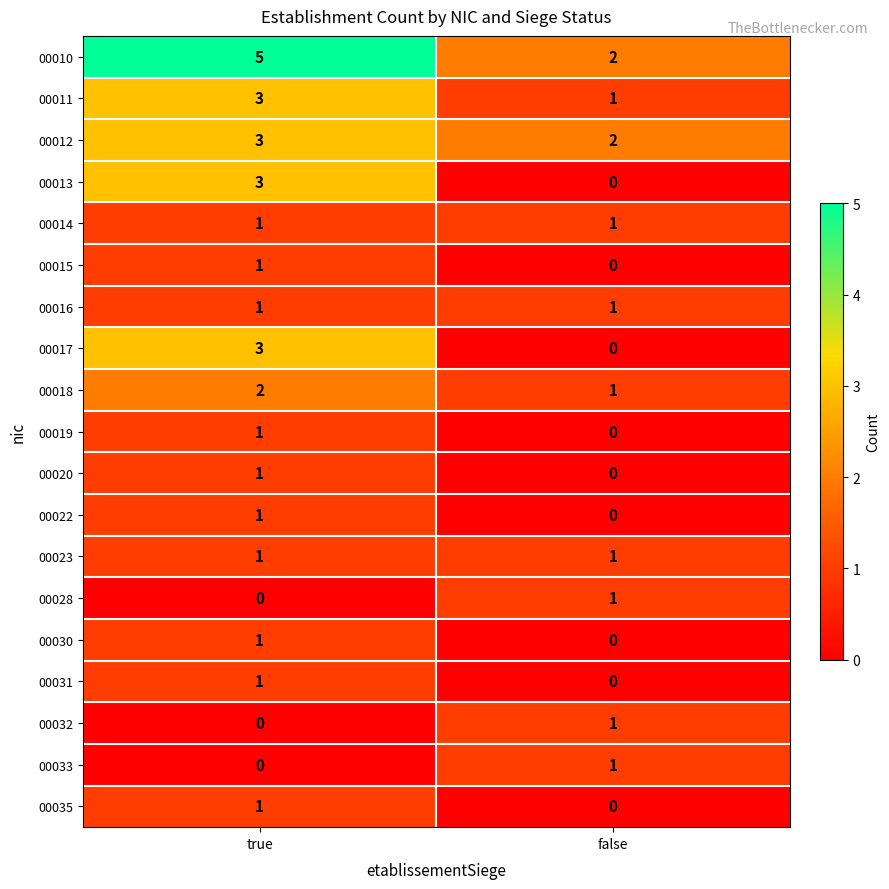

How many positive values does the 00035 series have?

1